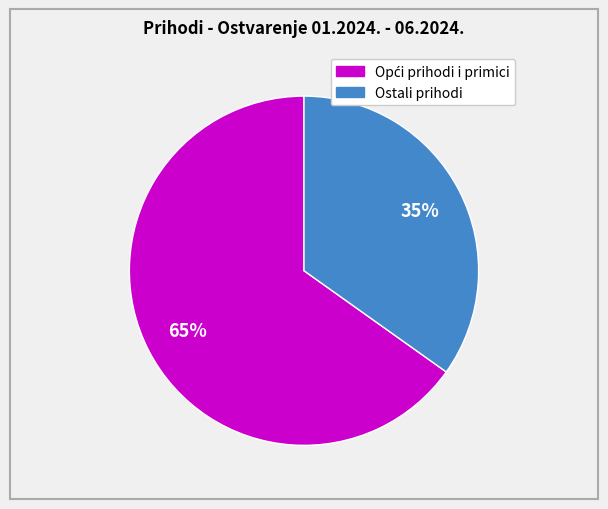

To the nearest percent, what is the difference between the largest and smallest slice percentages?

30%